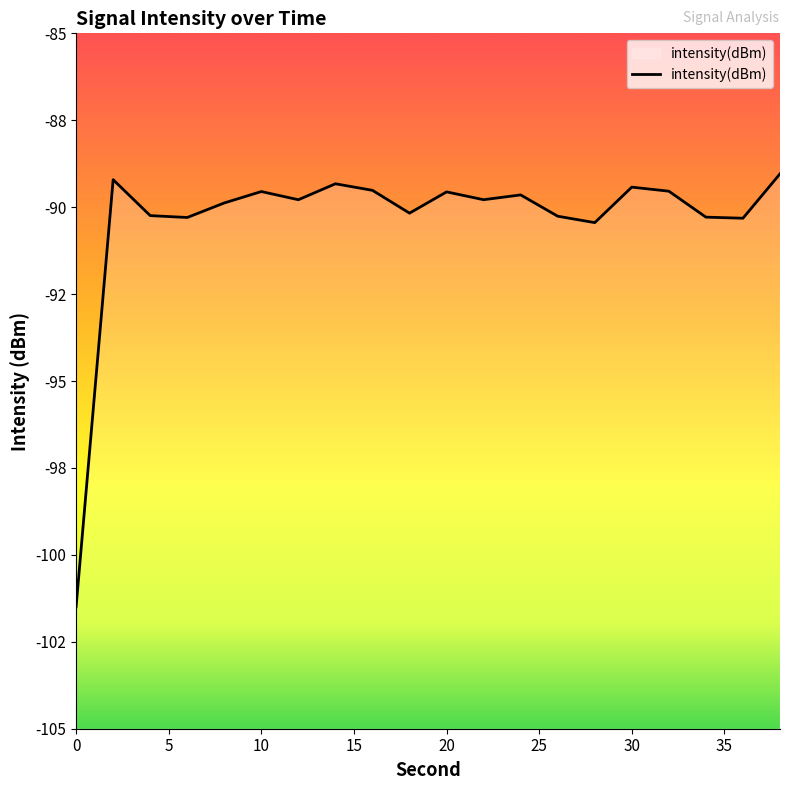

How many interior local valleys (lower than both neighbors) does the data have?

6